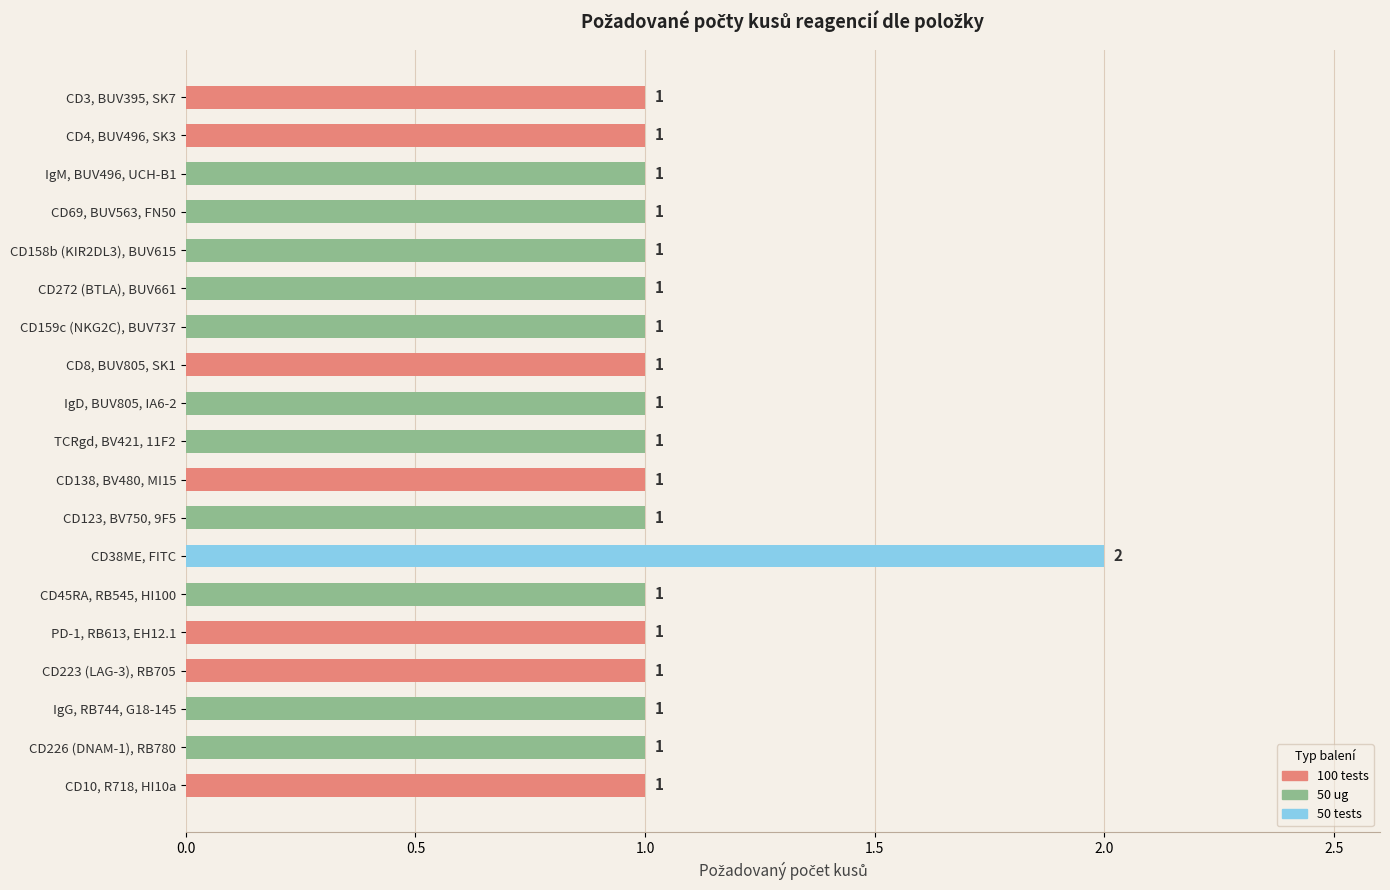

What is the smallest value displayed?

1